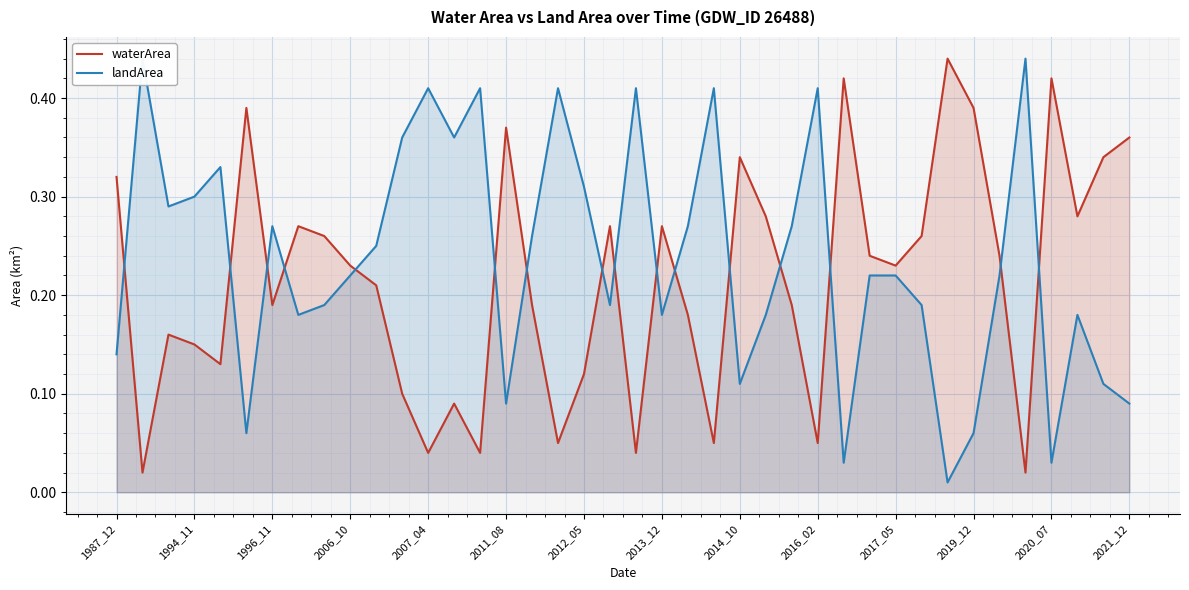

At which category is the sum across all series the highest?

1987_12